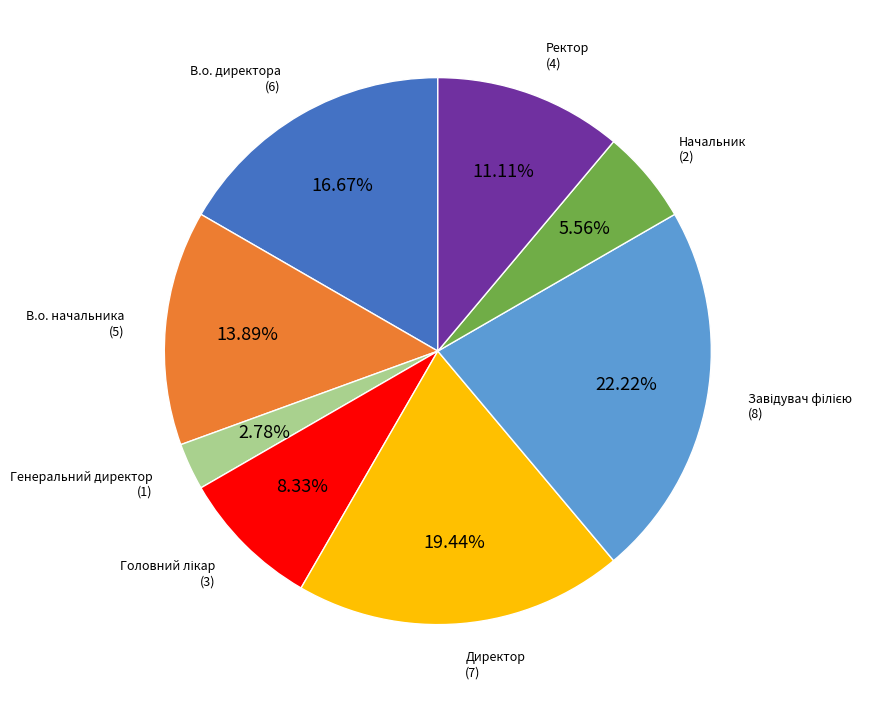

Does any single category account for the majority?

No